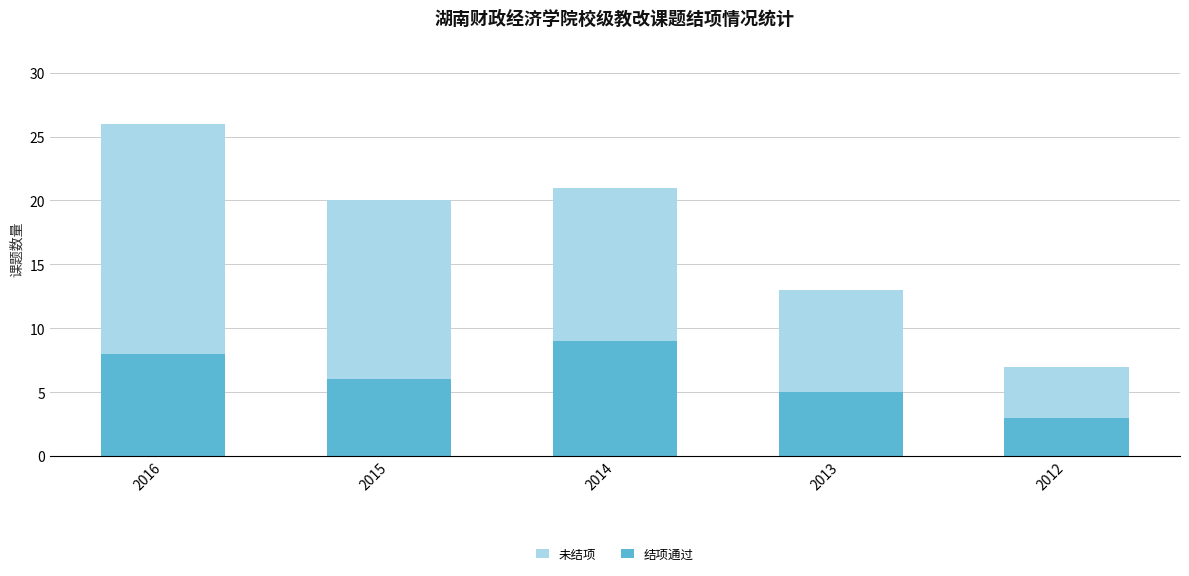

Reading left to right, list all the values displayed in this chart.

未结项: 2016=26	2015=20	2014=21	2013=13	2012=7
结项通过: 2016=8	2015=6	2014=9	2013=5	2012=3